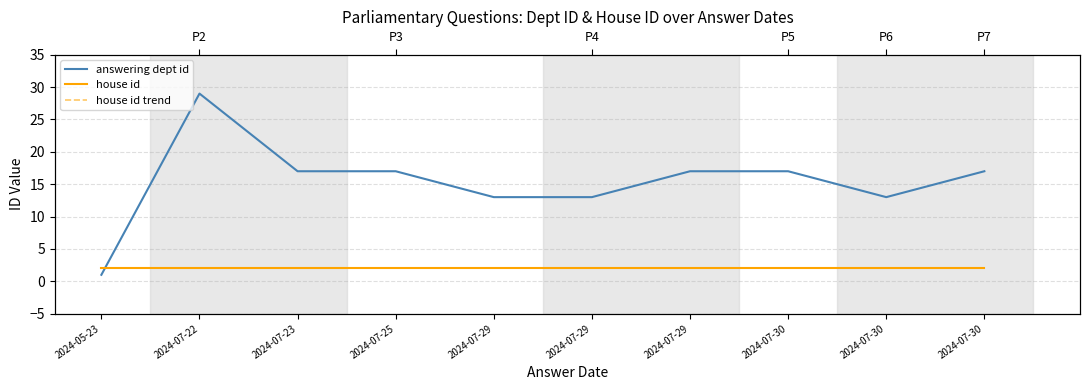

Rank the categories by house id value from lowest to highest.

2024-05-23, 2024-07-22, 2024-07-23, 2024-07-25, 2024-07-29, 2024-07-29, 2024-07-29, 2024-07-30, 2024-07-30, 2024-07-30